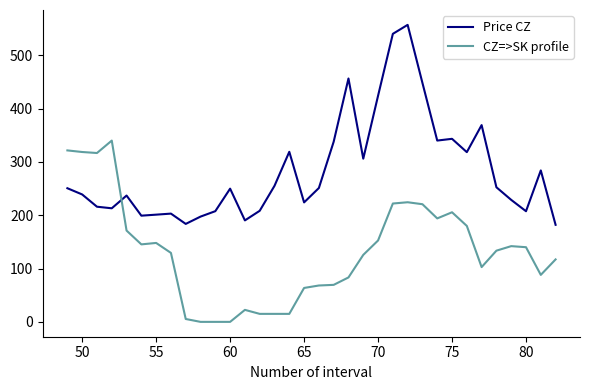

What is the average value of the Price CZ series?

283.5